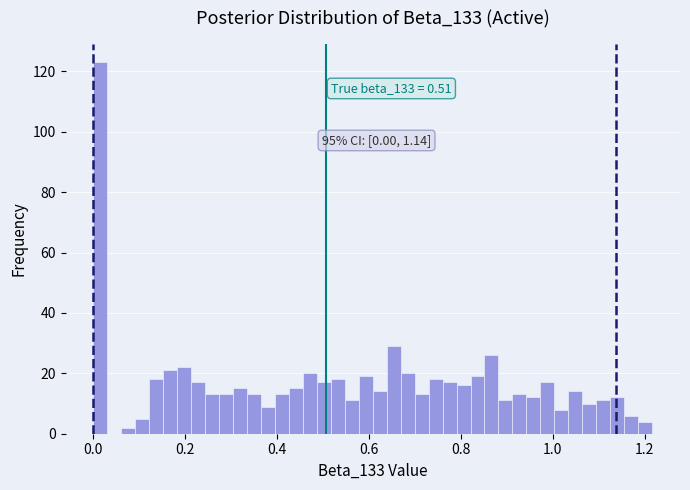

Around what value on the x-axis is the tallest bar? Give the approximate position of its centre, as read against the axis.

0.02